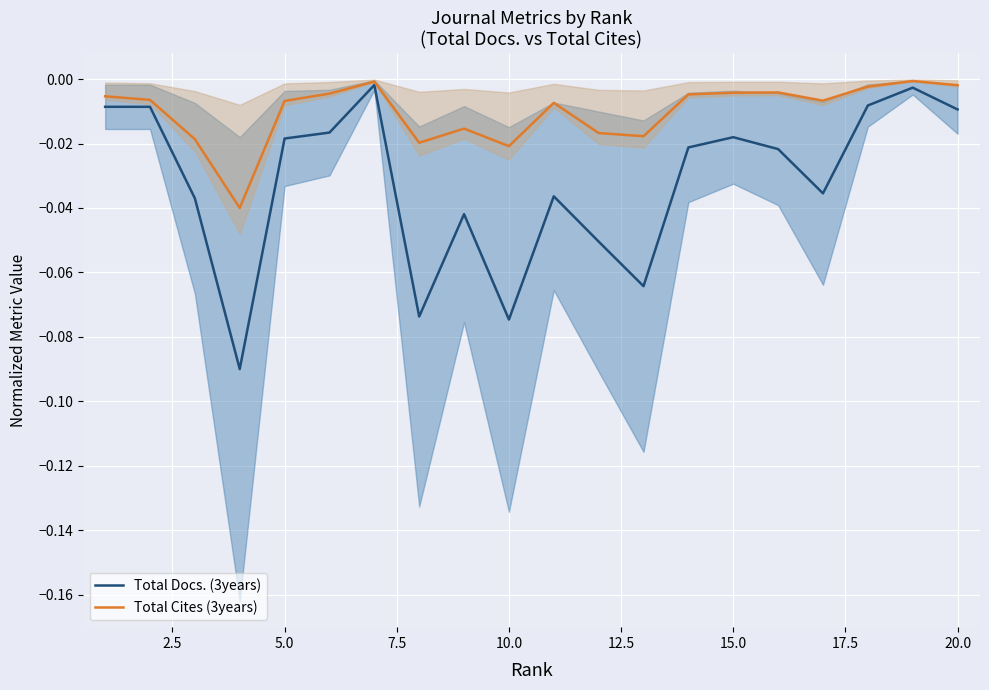

Does the chart display data point markers on the line(s)?

No